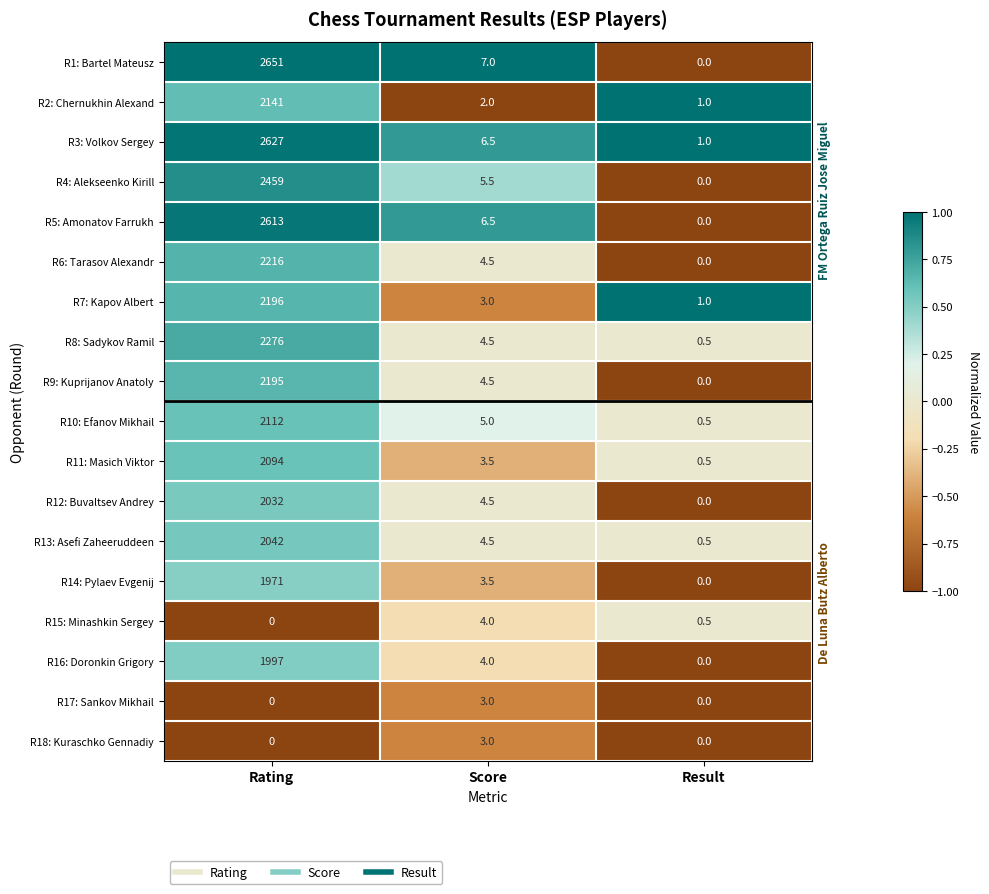

What is the average value of the R14: Pylaev Evgenij series?

658.2